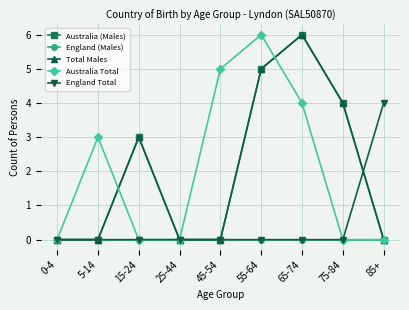

Count the Australia (Males) values in the range 0 to 4.

7